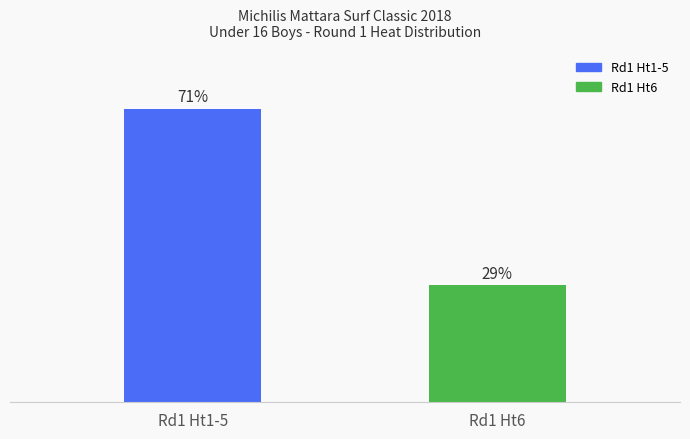

List the labels in order of value, smallest first.

Rd1 Ht6, Rd1 Ht1-5